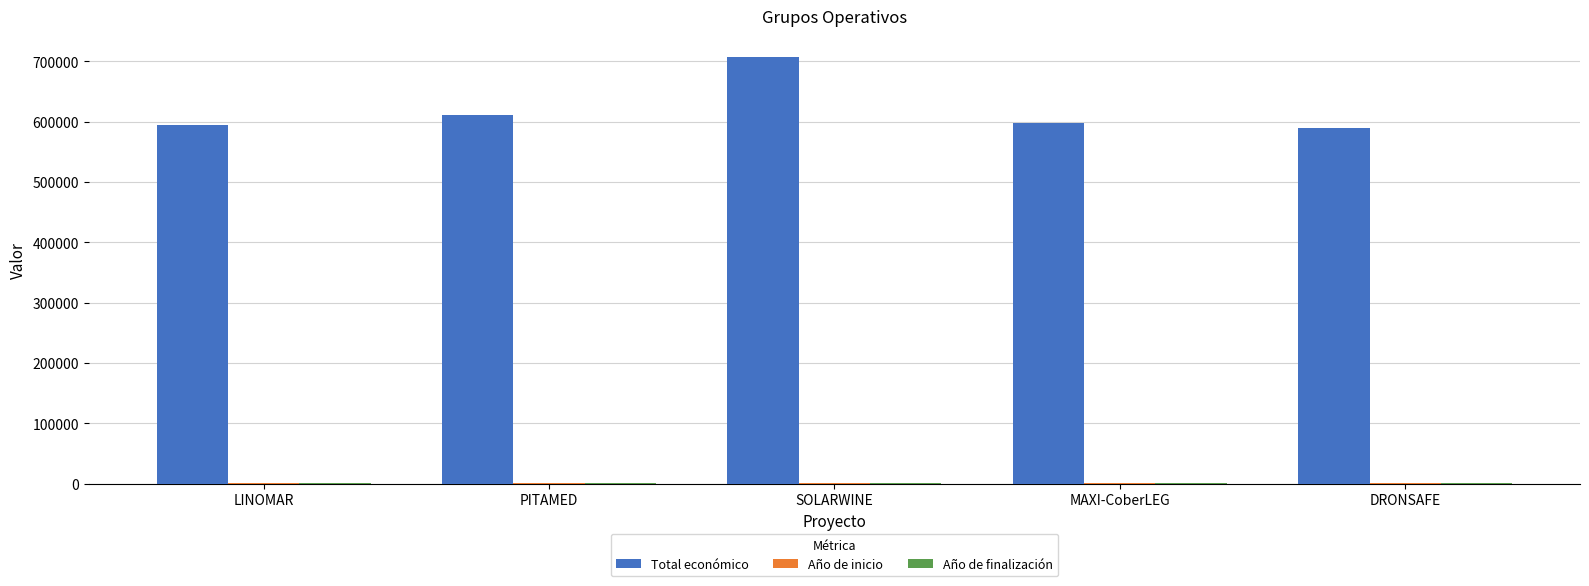

Between PITAMED and SOLARWINE, which series saw the biggest shift?

Total económico